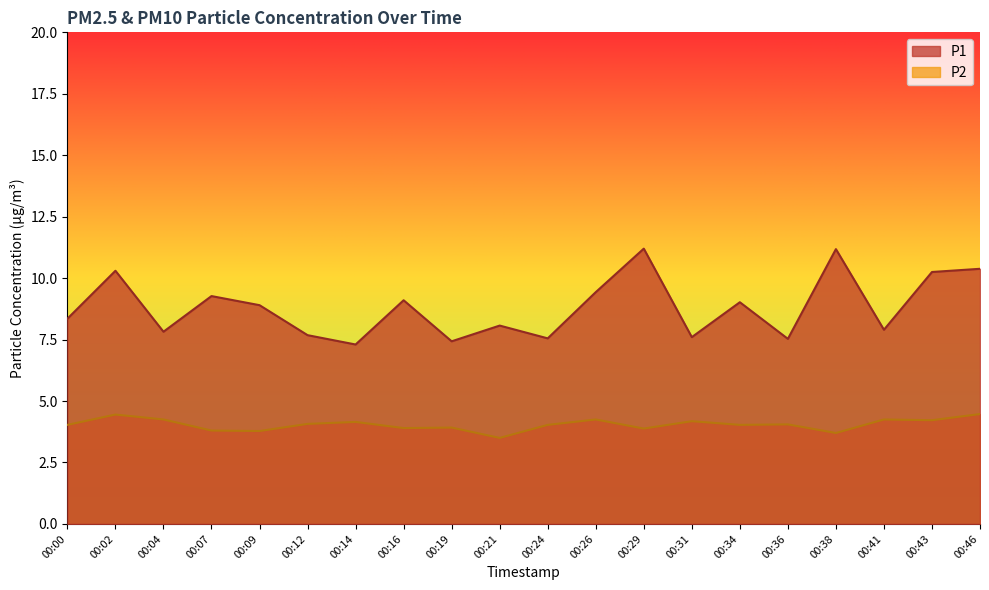

Which category has the highest value across all series?

00:29